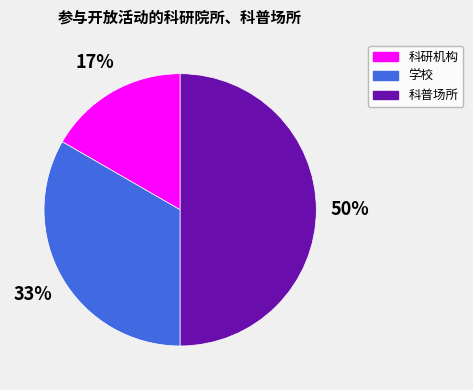

Approximately how many times larger is the value at 学校 compared to 科普场所?

0.7